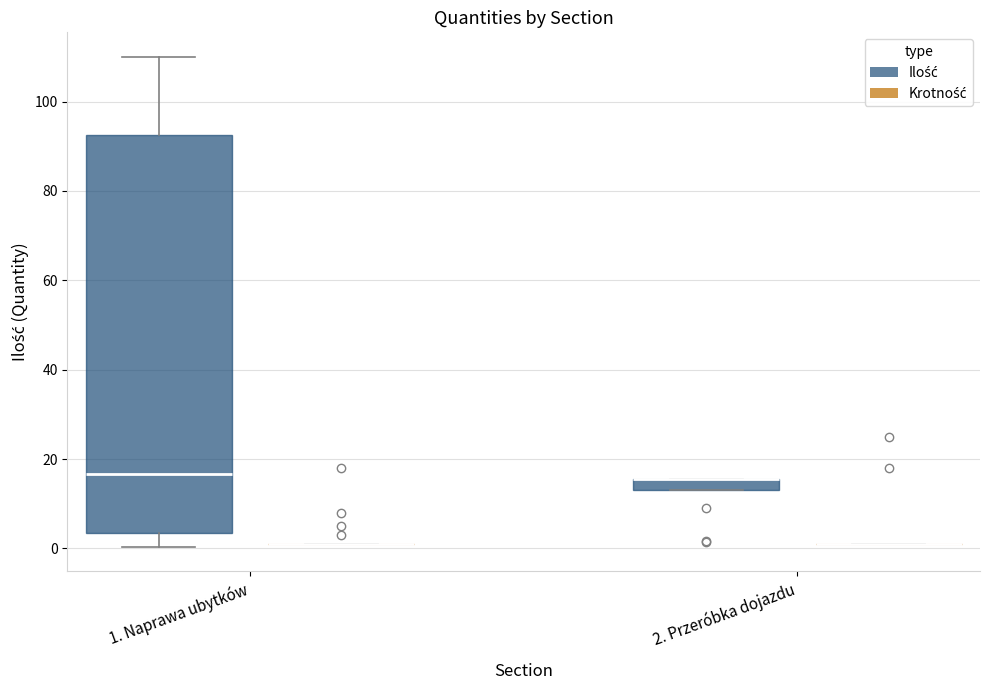

Which box is the tallest, from its lower edge to its upper edge?

1. Naprawa ubytków (Ilość)